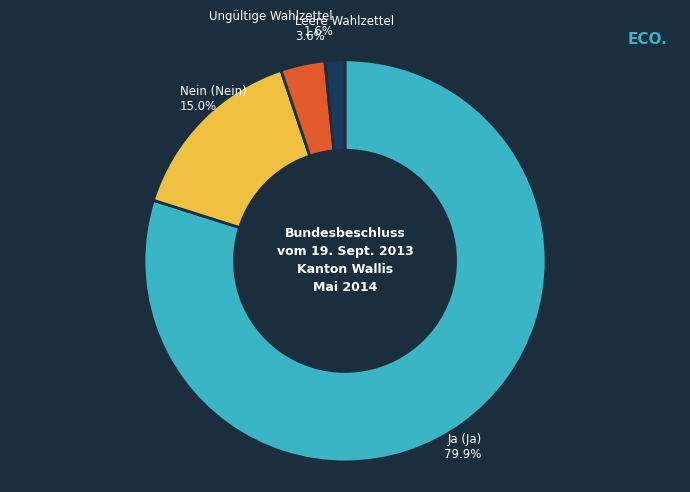

Rank the categories by value from highest to lowest.

Ja (Ja), Nein (Nein), Leere Wahlzettel, Ungültige Wahlzettel